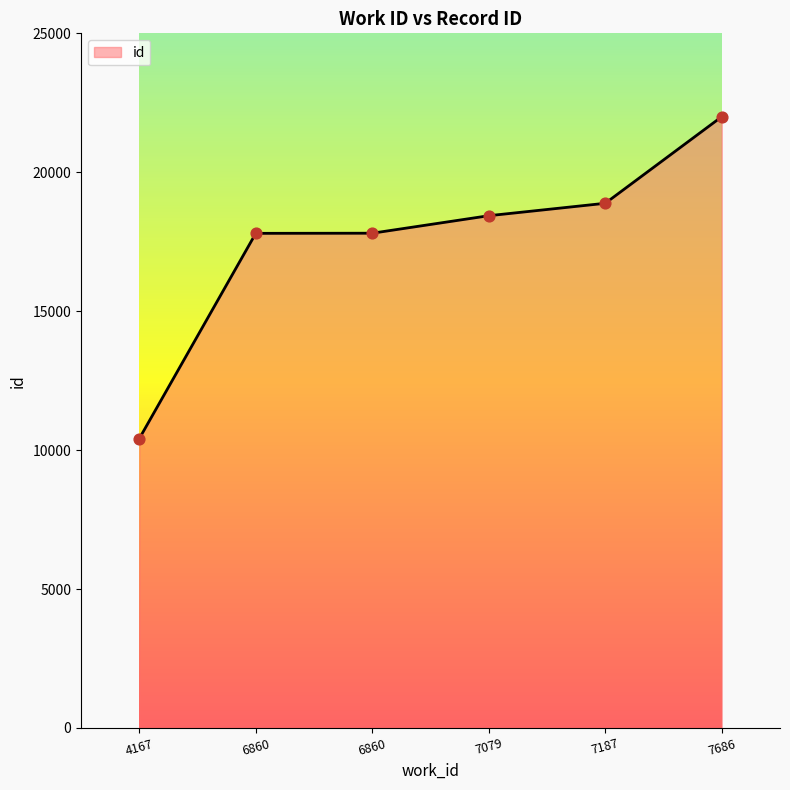

Which has a higher value, 7079 or 6860?

7079